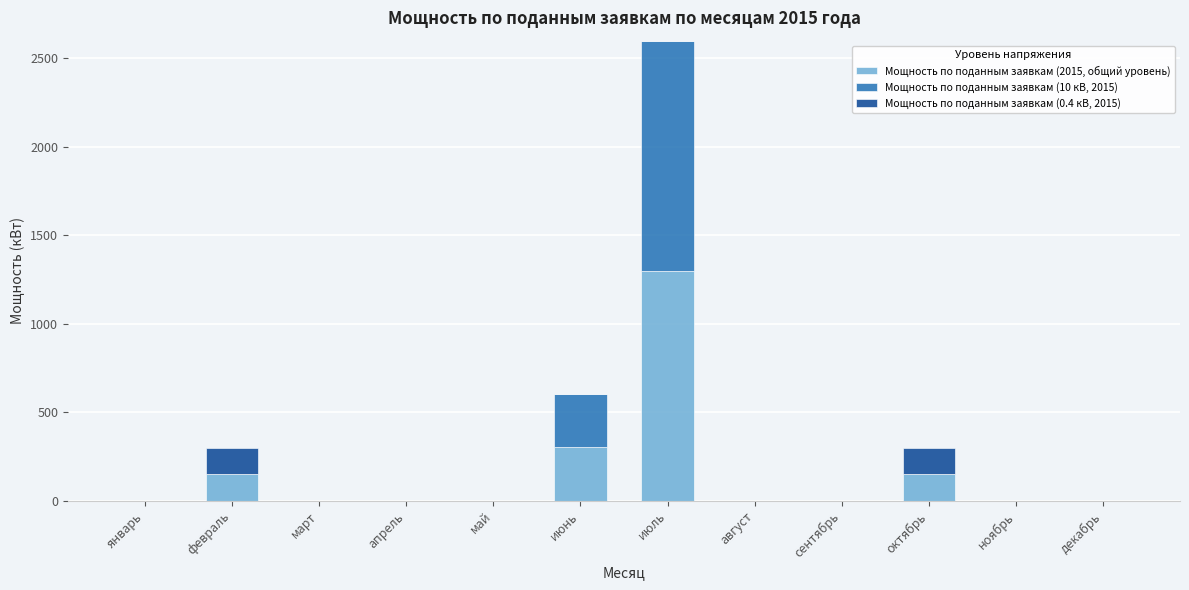

At which label is Мощность по поданным заявкам (2015, общий уровень) closest to 650?

июнь